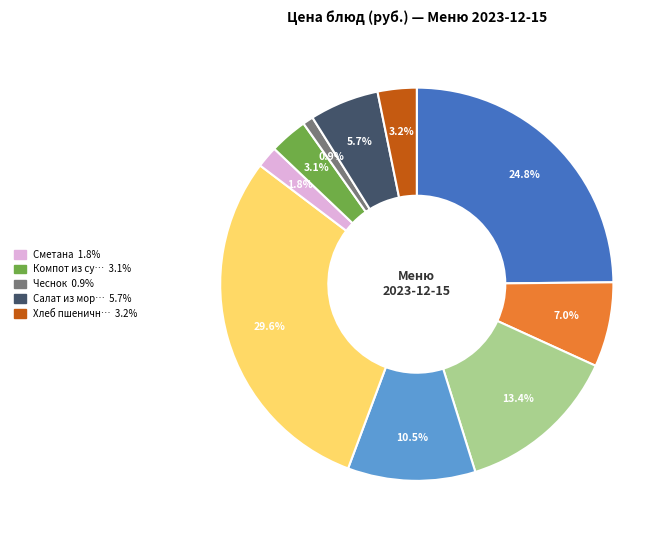

Count the number of slices in the pie.

10